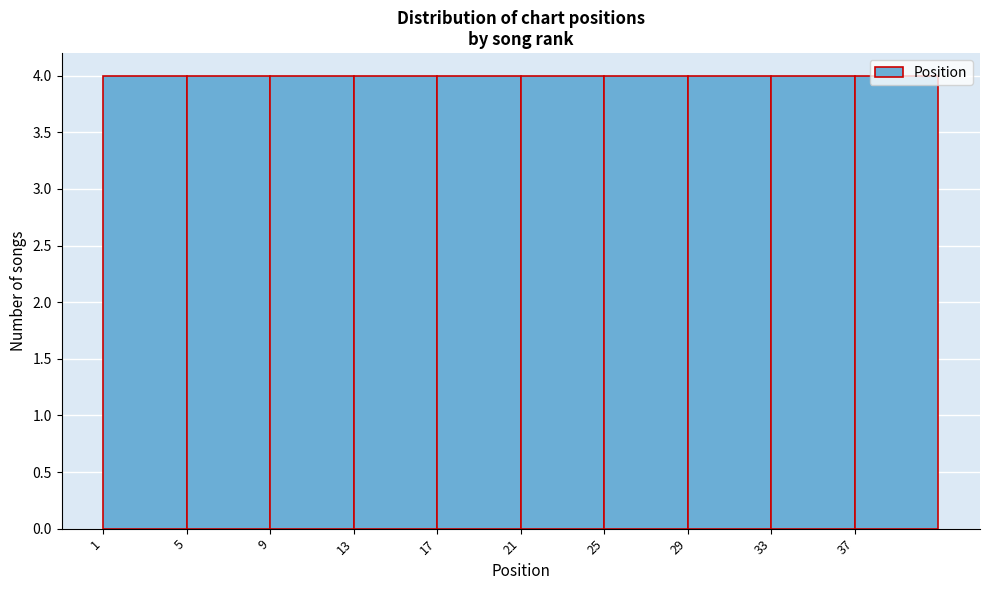

Reading left to right, transcribe this chart: for each bar, give the range it covers on the x-axis and its height. The values are not printed on the chart, so give them approximately, as read against the axis.

1 to 5: 4
5 to 9: 4
9 to 13: 4
13 to 17: 4
17 to 21: 4
21 to 25: 4
25 to 29: 4
29 to 33: 4
33 to 37: 4
37 to 41: 4